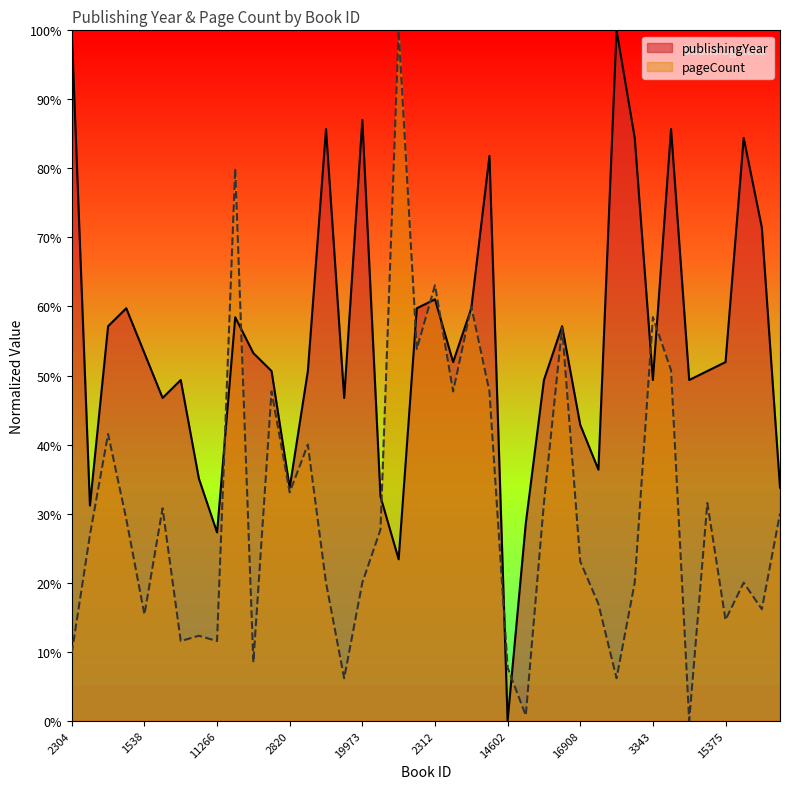

What is the value of the pageCount point at the 14th from the left?

40.0